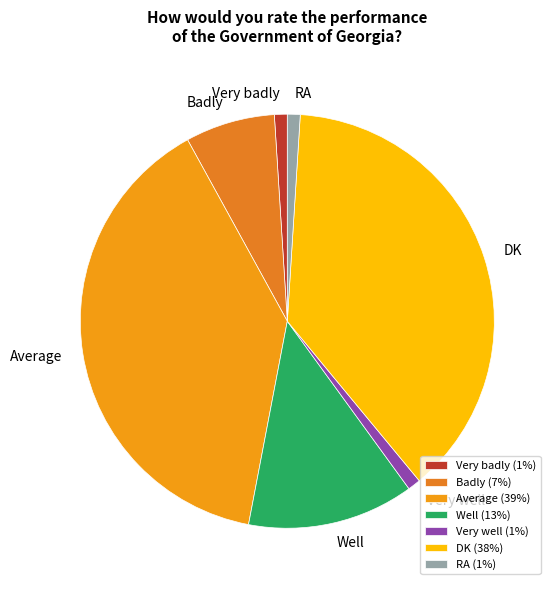

How many segments does this pie chart have?

7